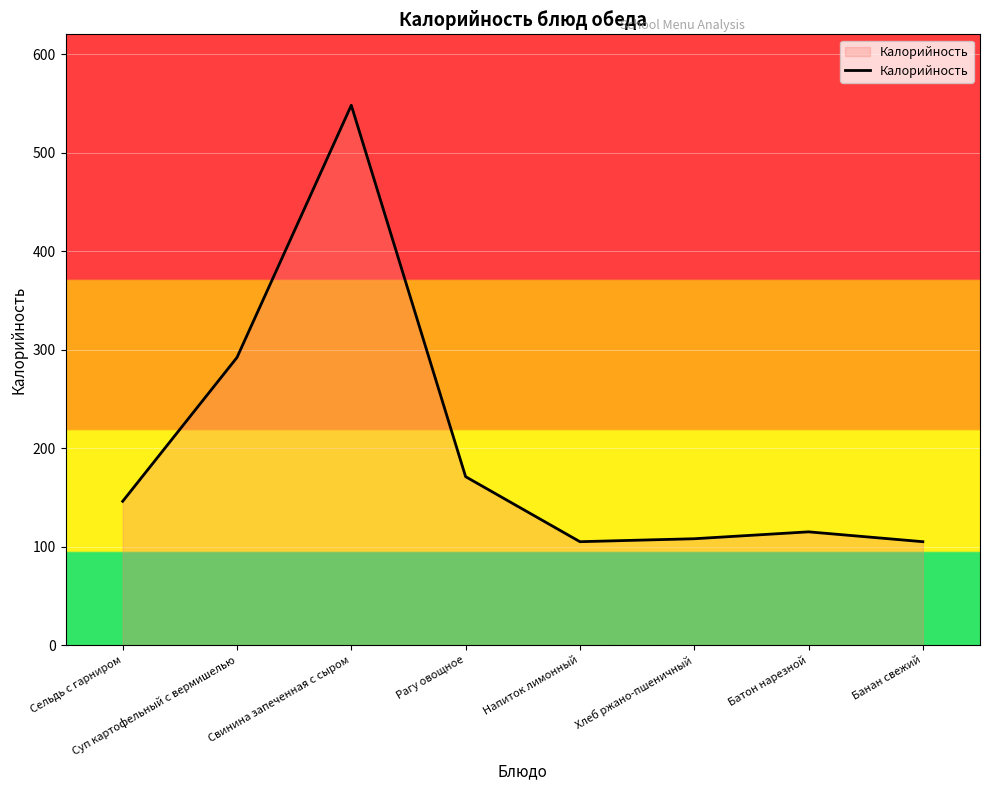

What is the difference between the maximum and minimum values?

443